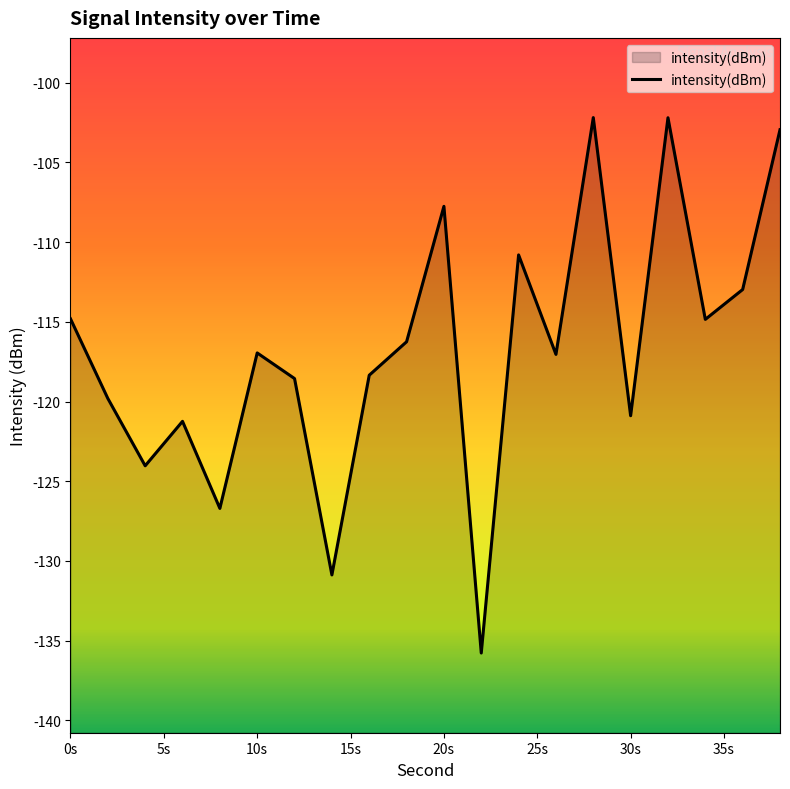

What is the minimum value shown in the chart?

-135.8